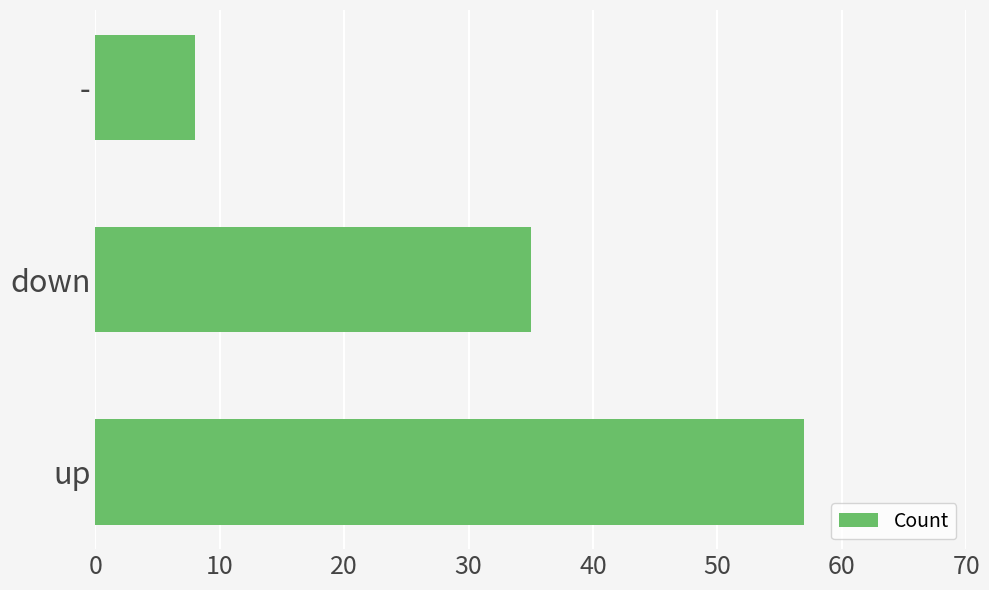

Rank the categories by value from lowest to highest.

-, down, up